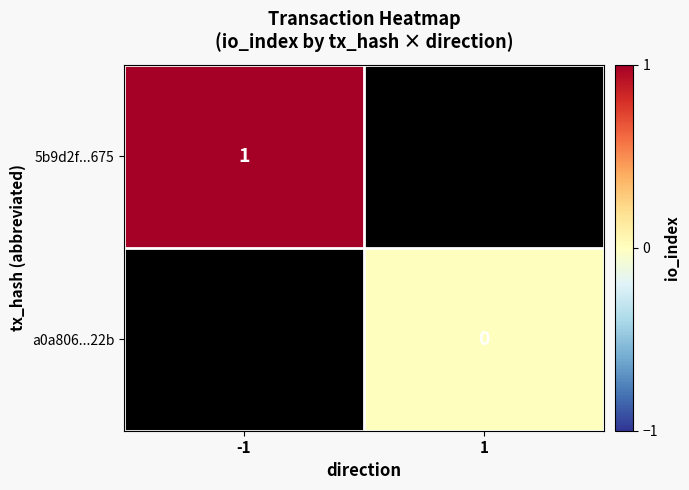

Is it true that 5b9d2f...675 equals 1 at -1?

True